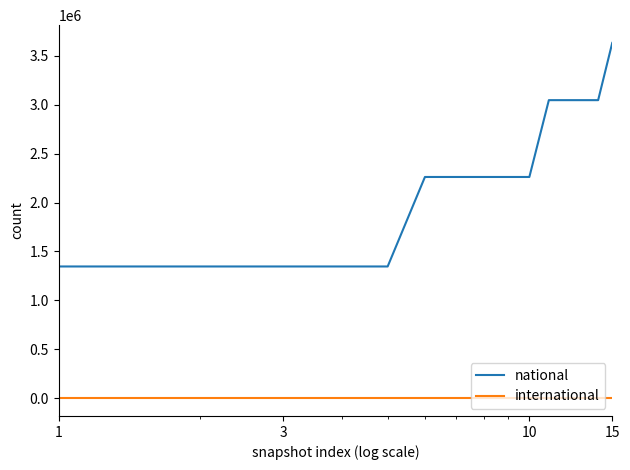

Rank the series by their average value, from lowest to highest.

international, national